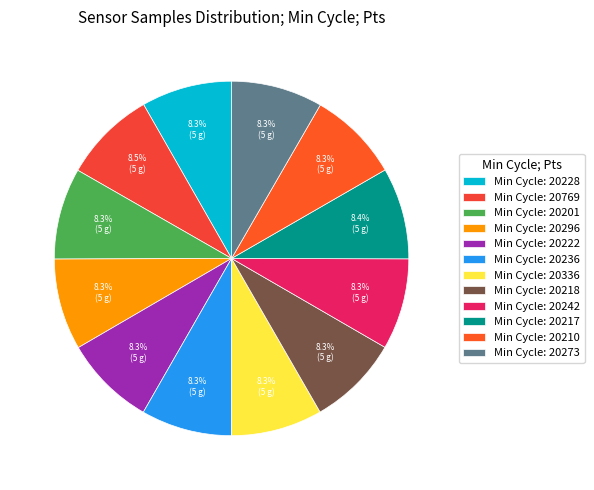

How many segments does this pie chart have?

12